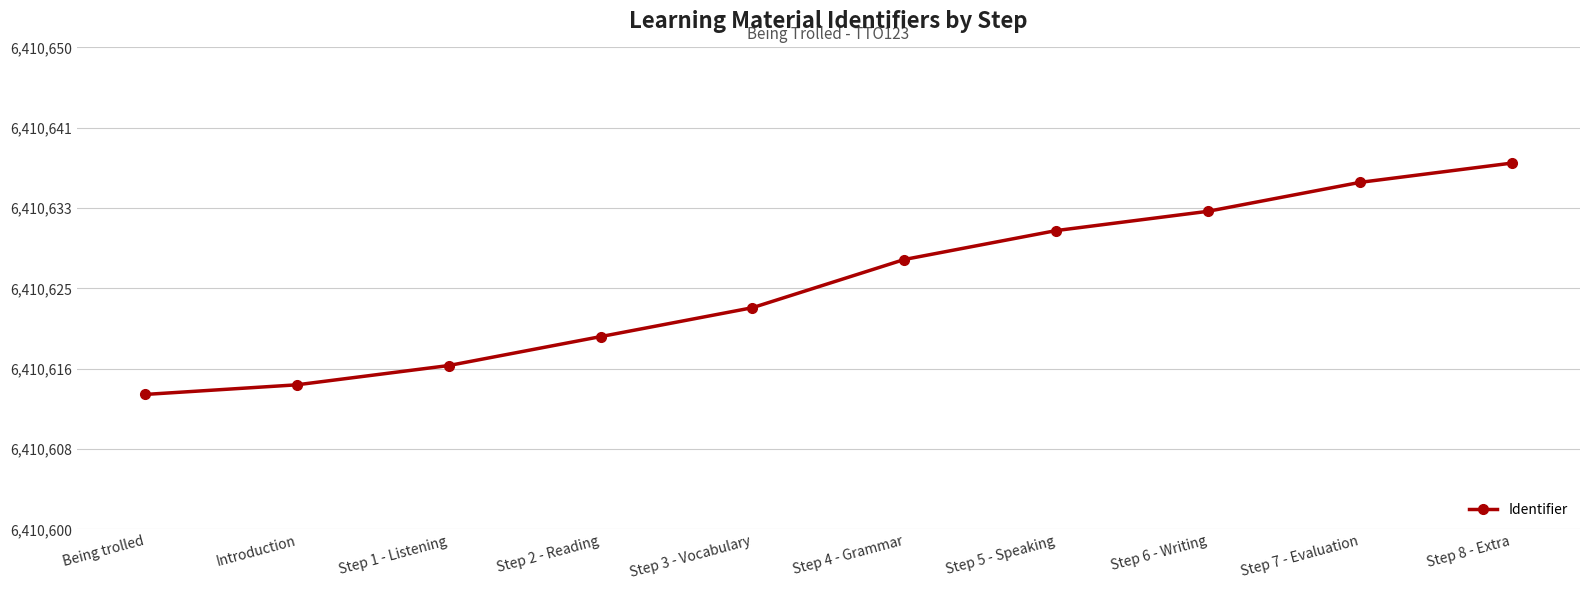

What is the greatest value displayed?

6410638